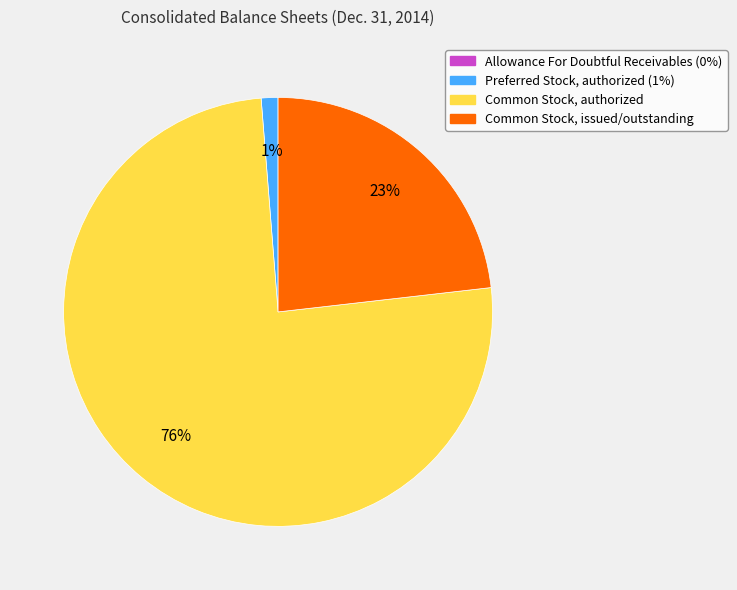

Which slice represents more than half of the pie?

Common Stock, authorized